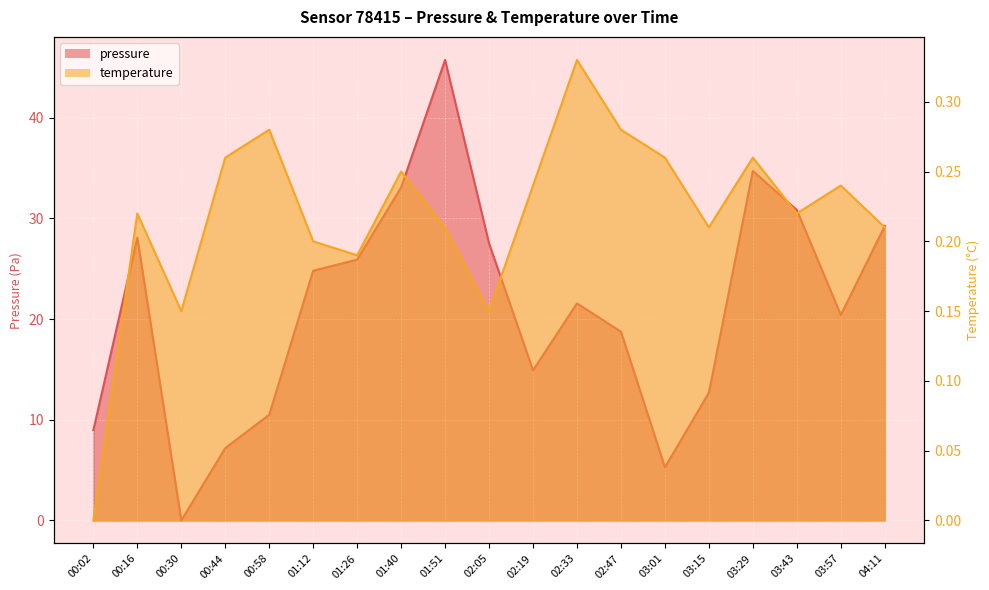

How many positive values does the pressure series have?

18